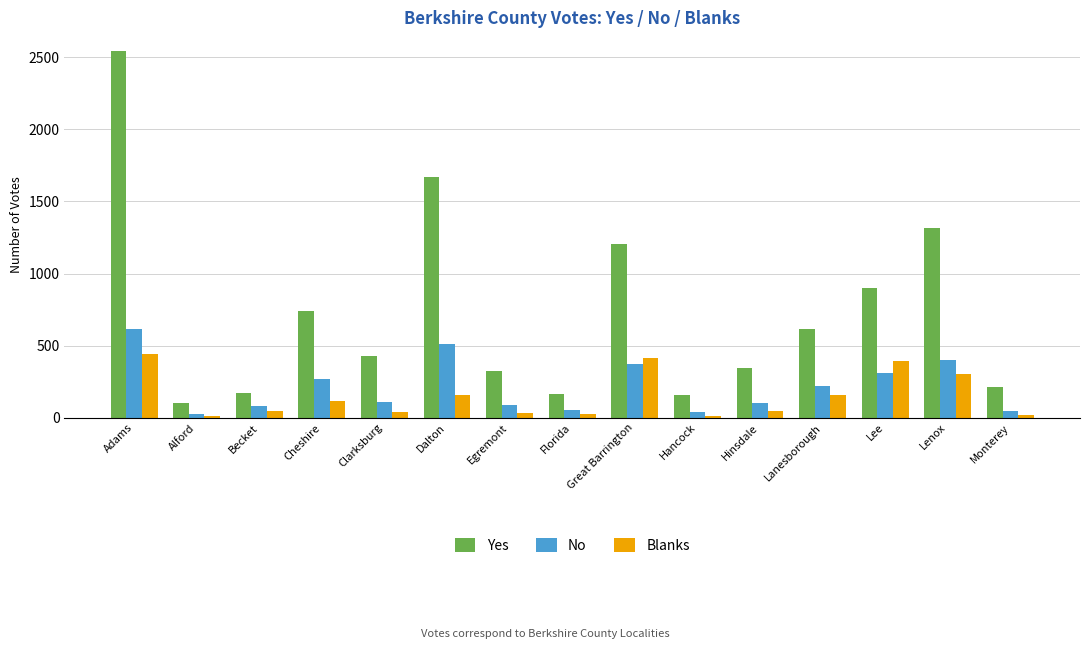

Which series changed the most between Becket and Lee?

Yes